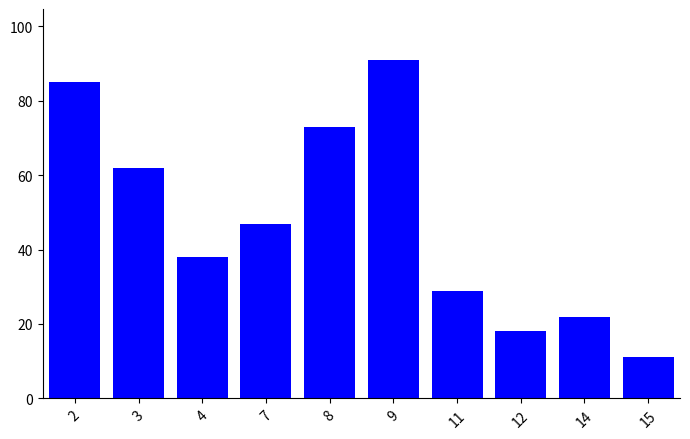

True or false: the data shows 140 at 2.

False